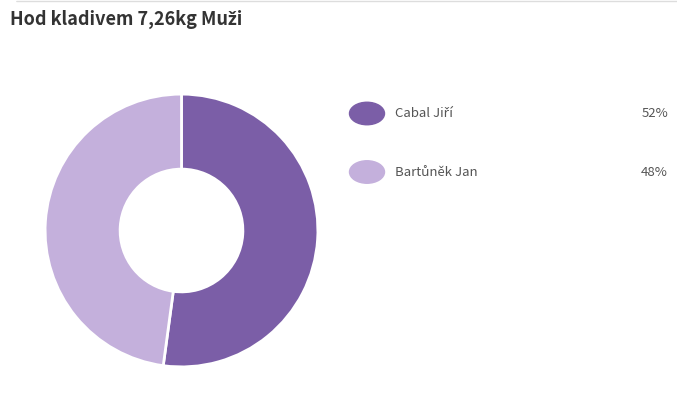

What is the largest slice in the pie chart?

Cabal Jiří